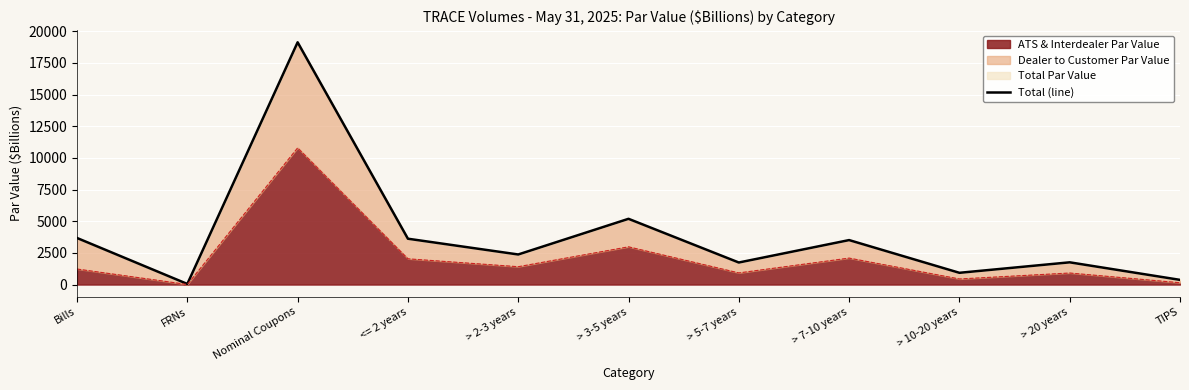

Which has a higher value, <= 2 years or > 2-3 years?

<= 2 years